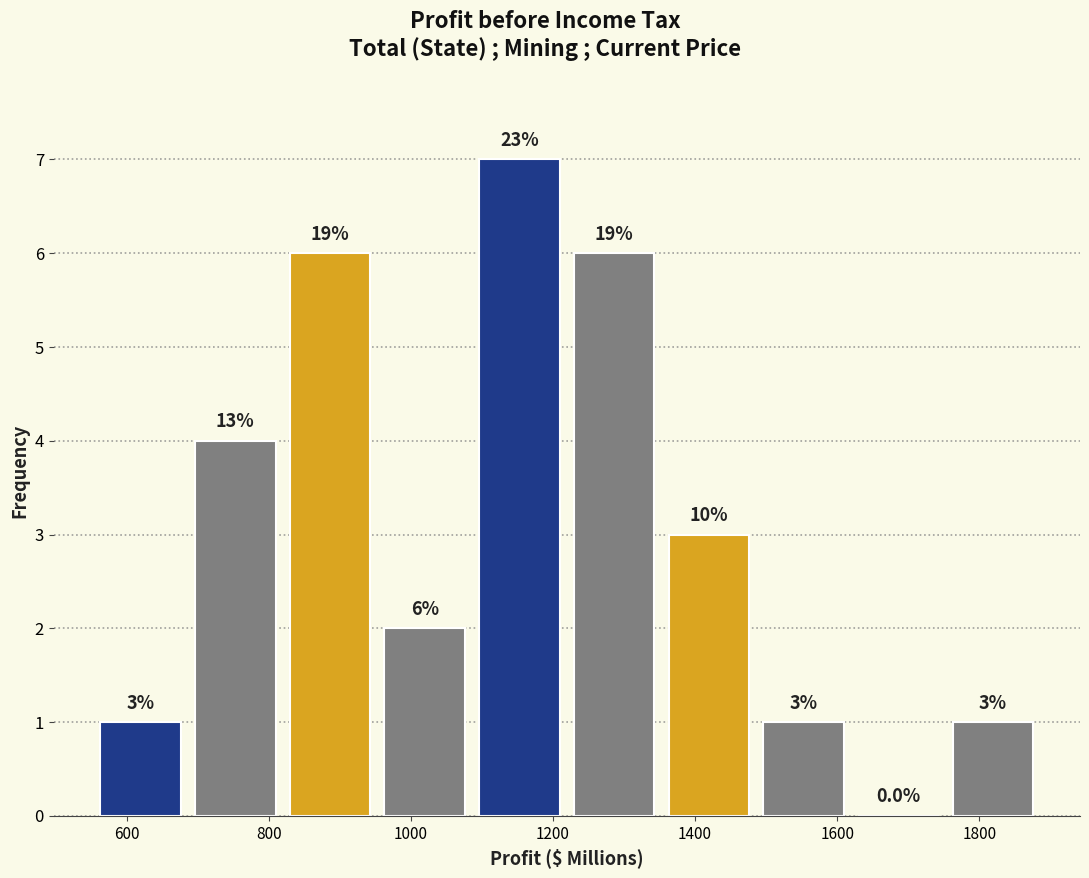

Over which range of the x-axis is the bar tallest?

1080 to 1220